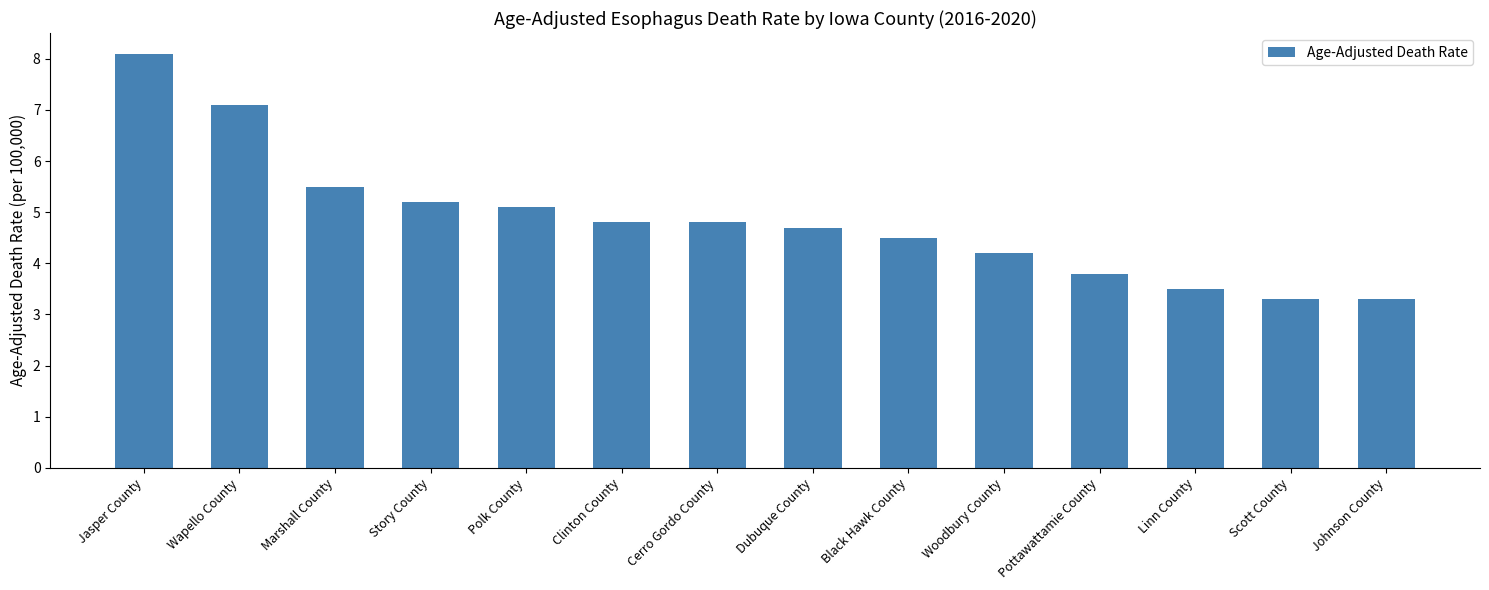

The chart shows a value of 7.8 at Story County. True or false?

False